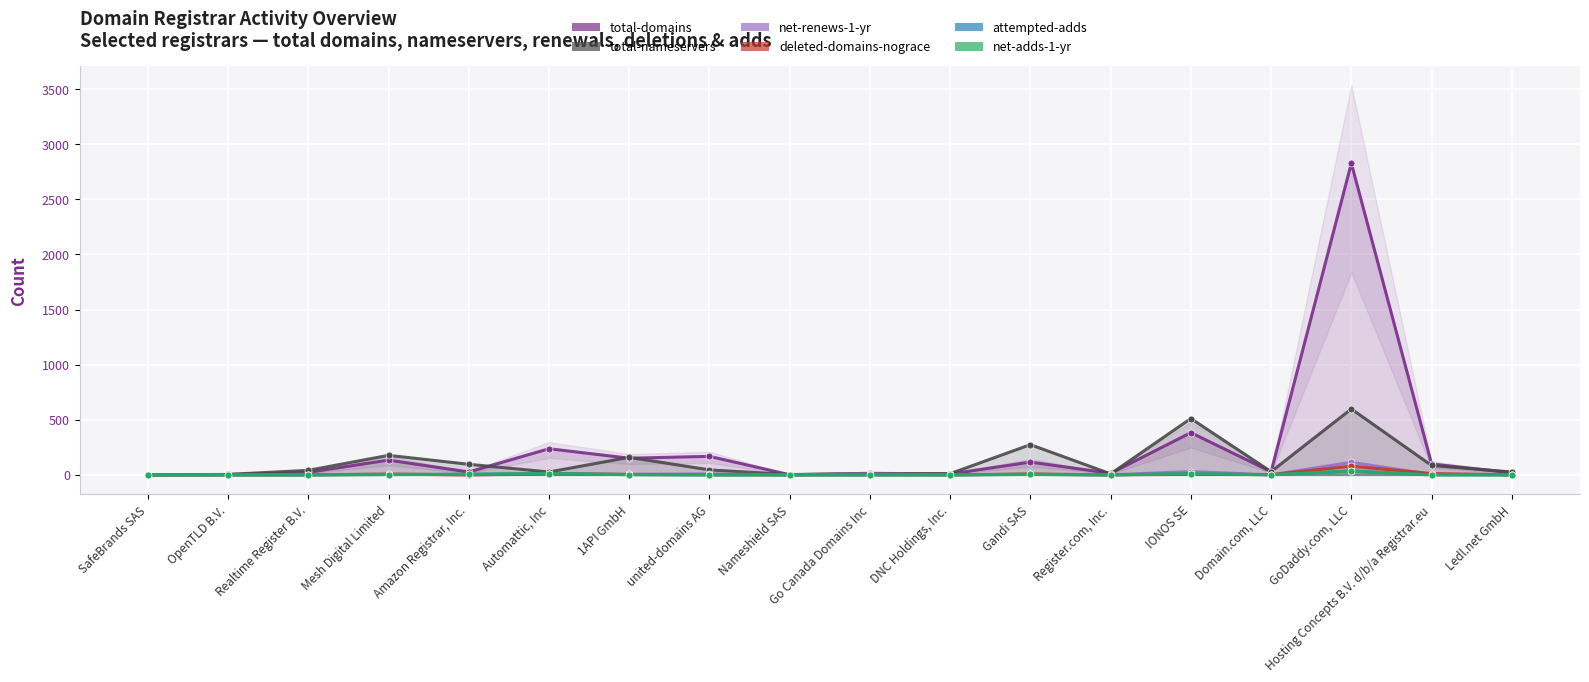

In net-adds-1-yr, how many points are higher than both neighbors (excluding endpoints)?

4